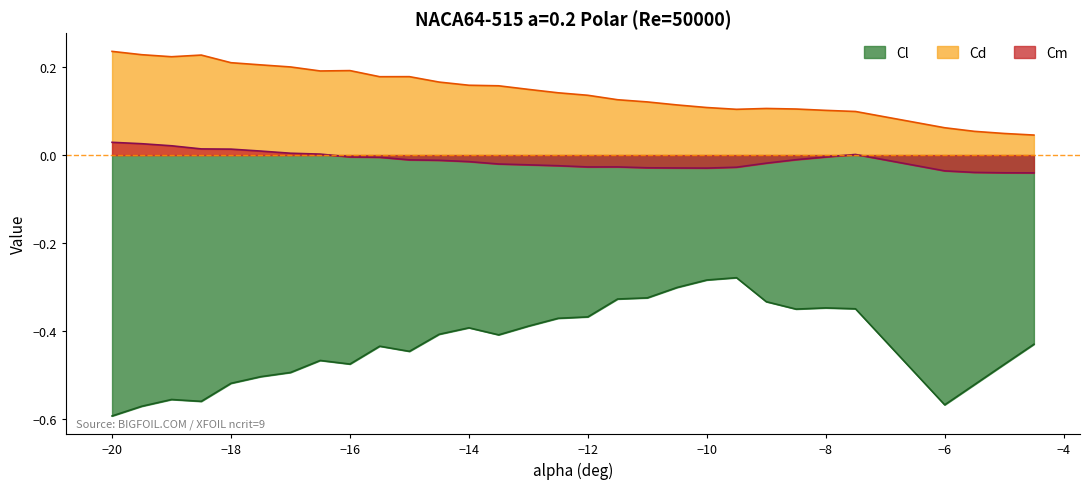

What is the average value of the Cd series?

0.1